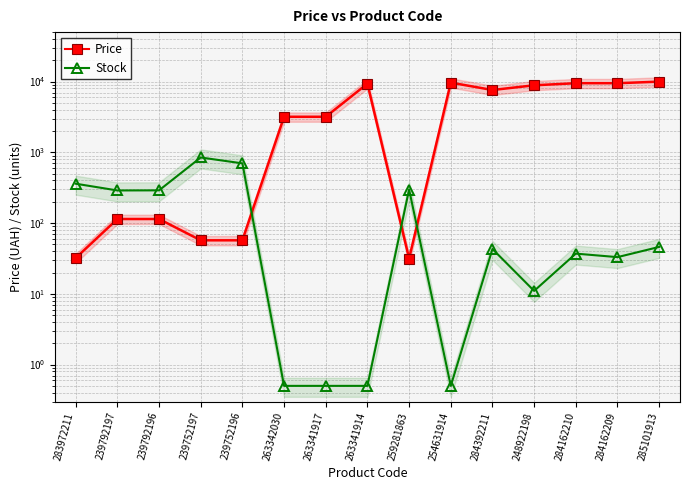

Is the value of Price at 239752196 greater than the value of Stock at 254631914?

Yes